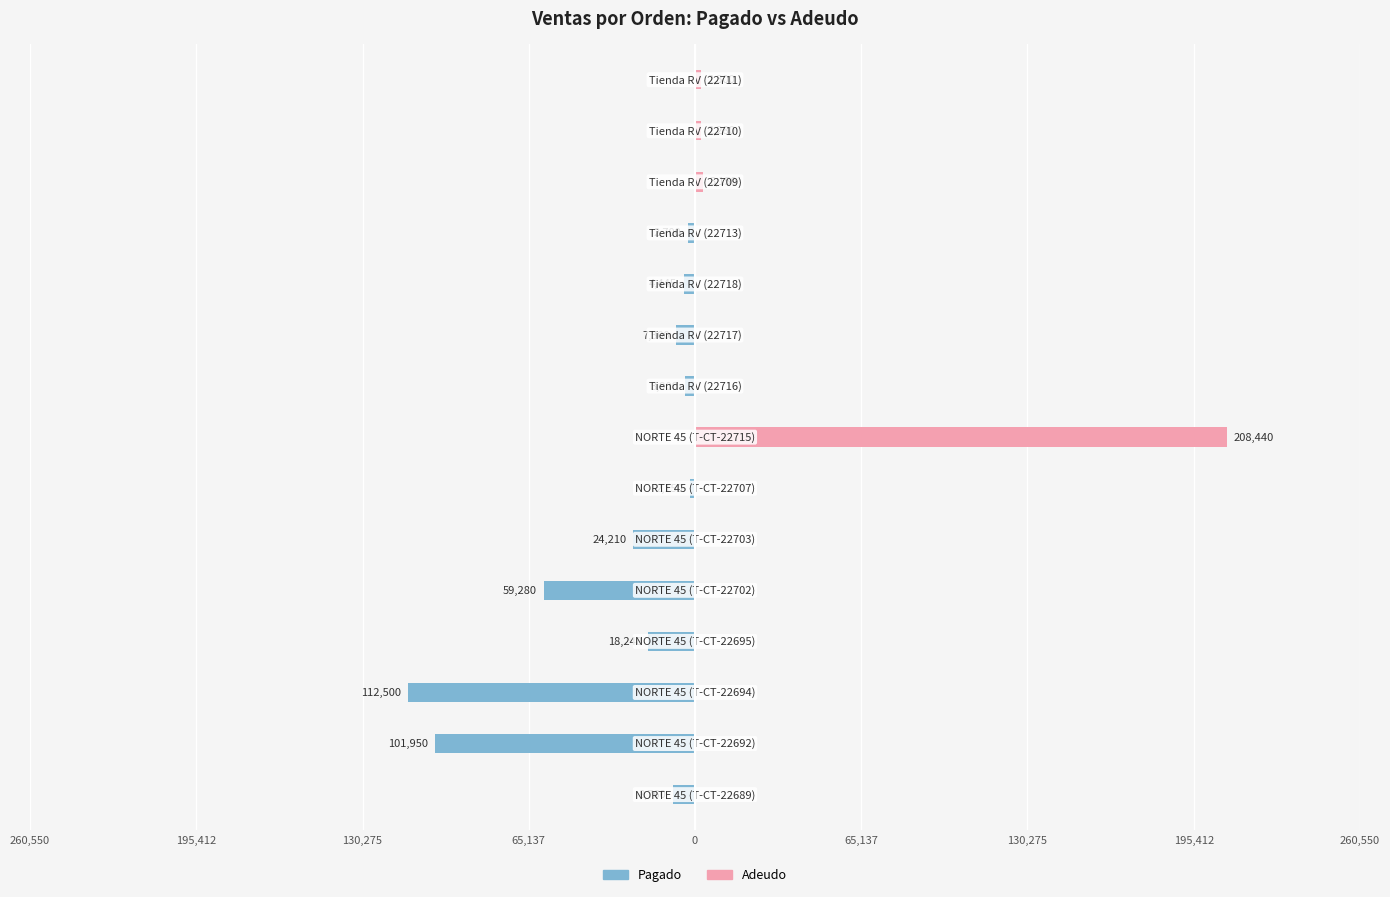

How many groups of bars are there?

15